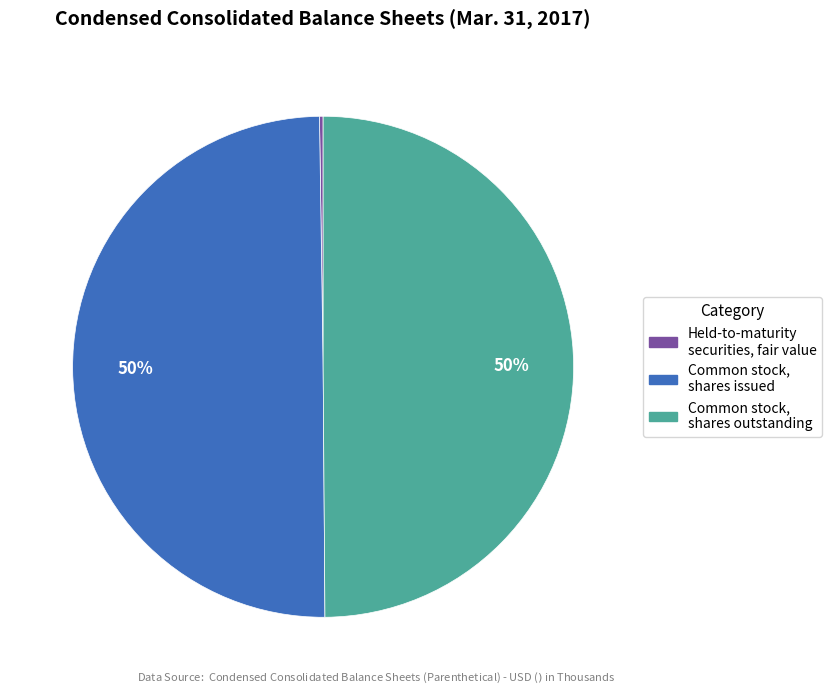

The Common stock, shares outstanding slice represents 44% of the pie. True or false?

False